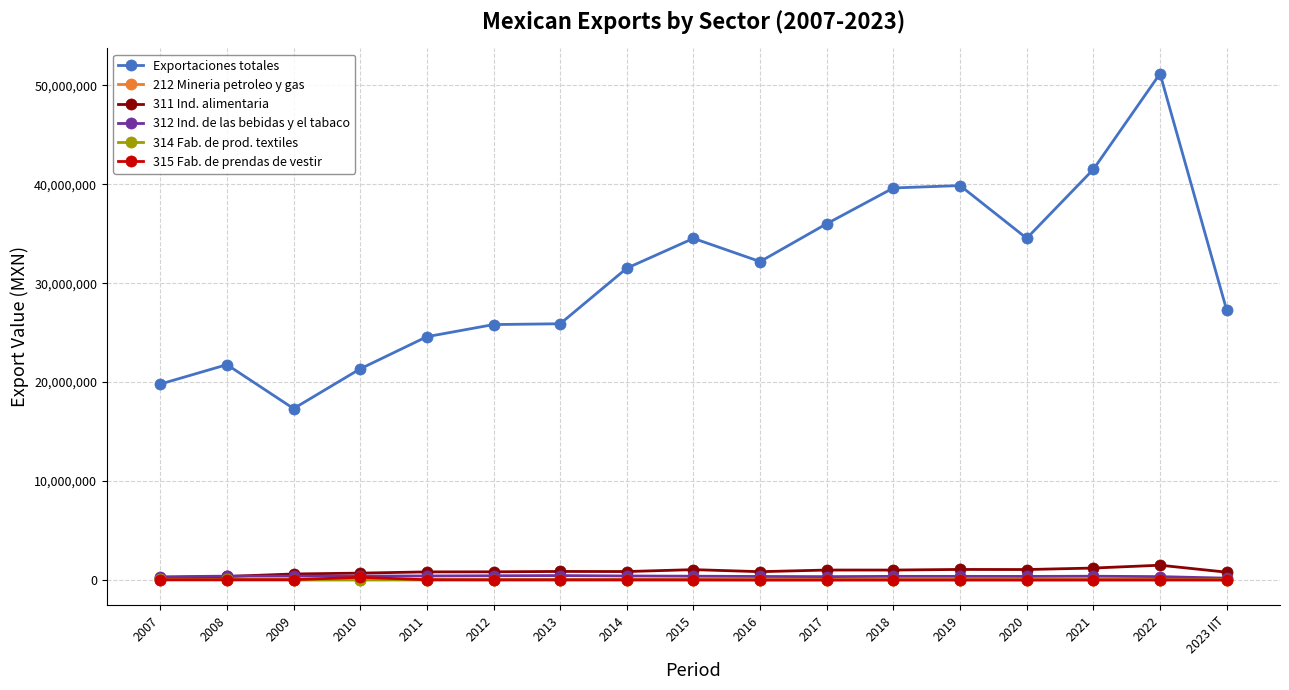

True or false: 315 Fab. de prendas de vestir and Exportaciones totales cross at least once.

False